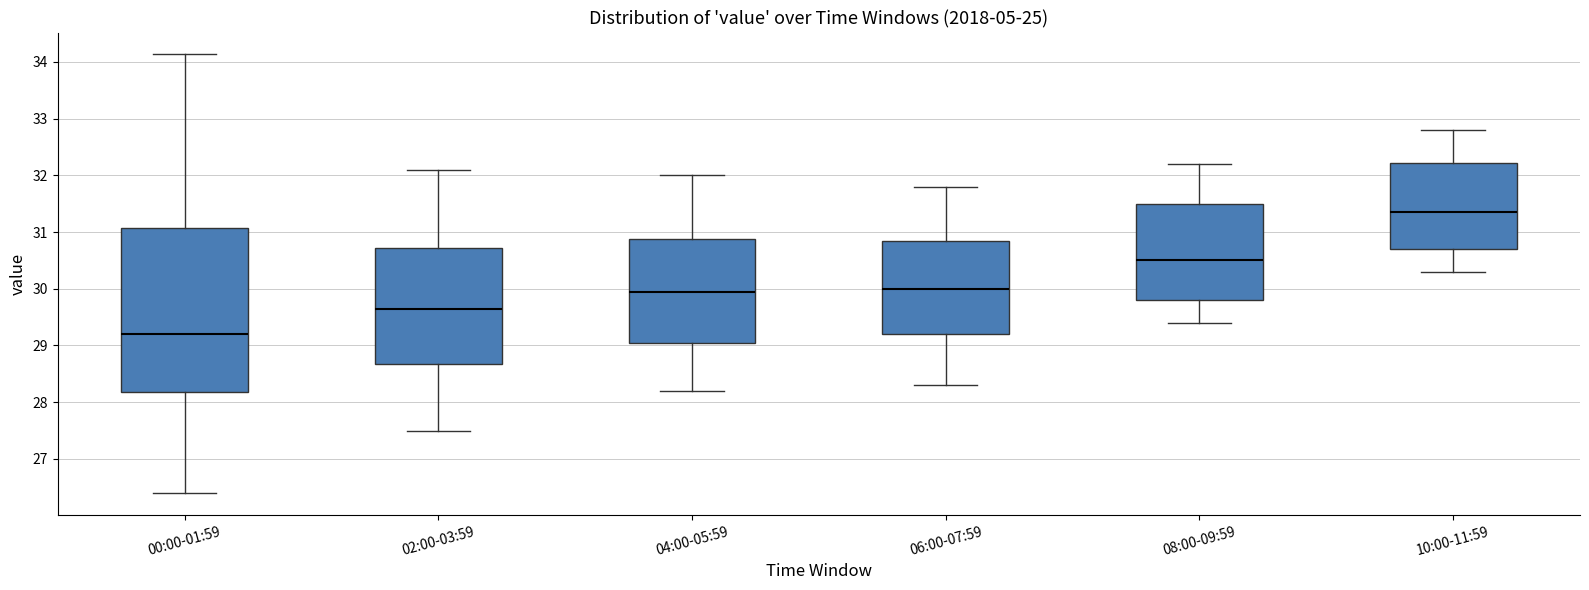

Where is the lower edge of the box for 08:00-09:59 on the y-axis? The values are not printed on the chart, so give them approximately, as read against the axis.

29.8